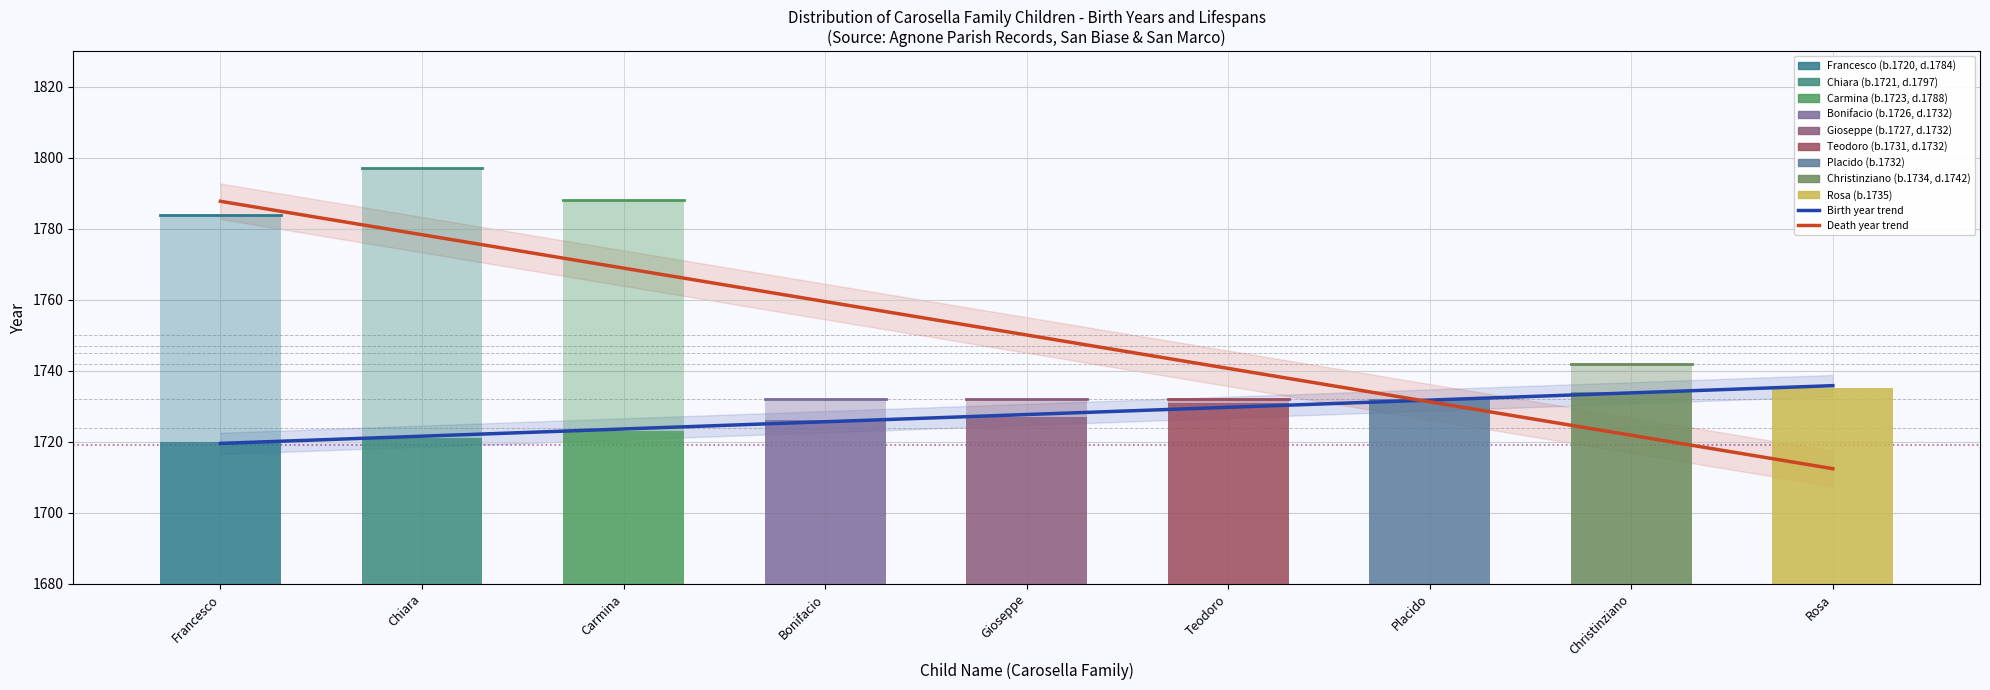

Between Bonifacio and Gioseppe, which series saw the biggest shift?

Death trend